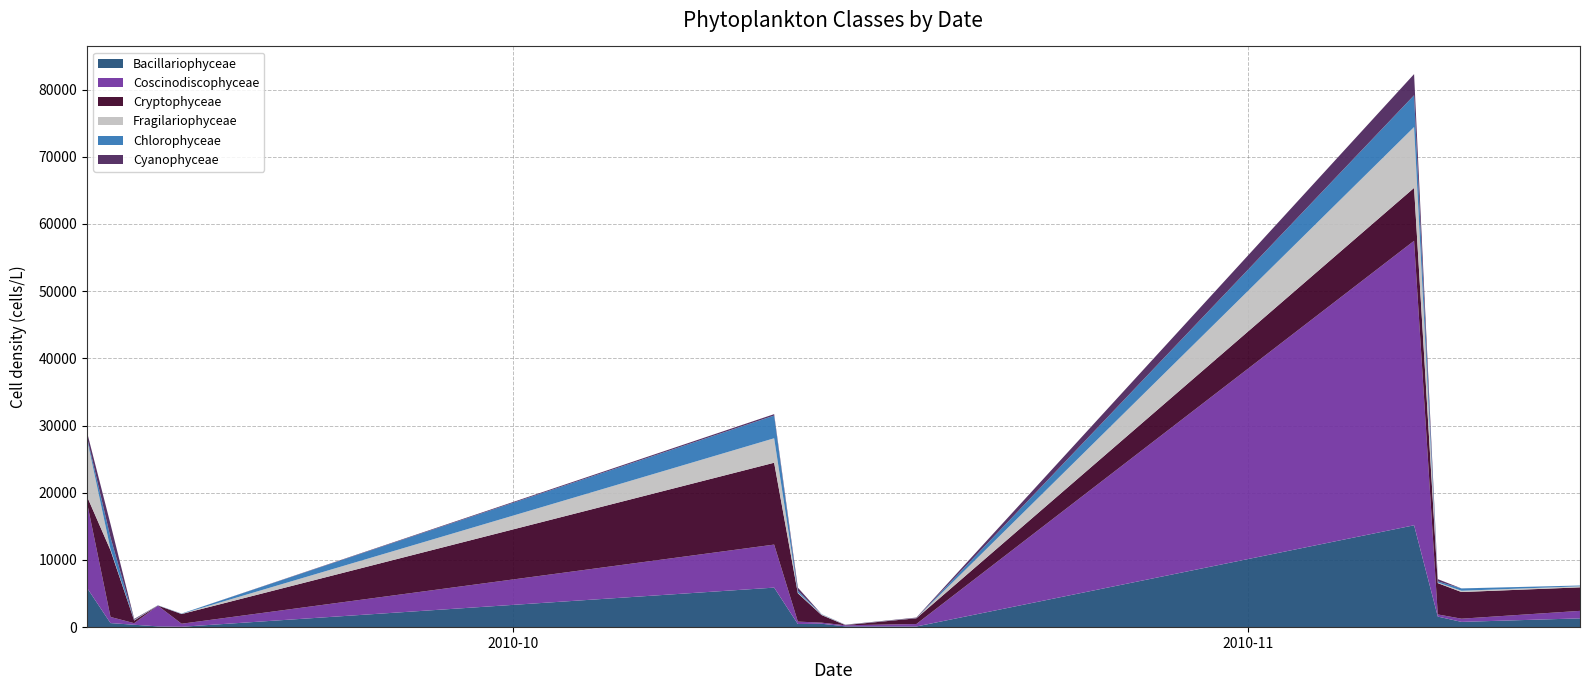

What is the maximum value for Bacillariophyceae?

15160.5